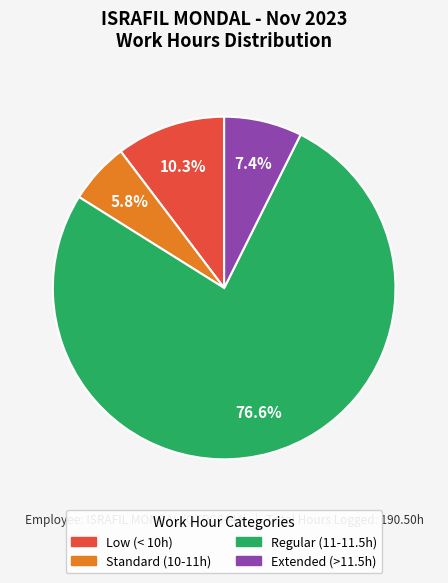

Is there a majority slice in this chart?

Yes